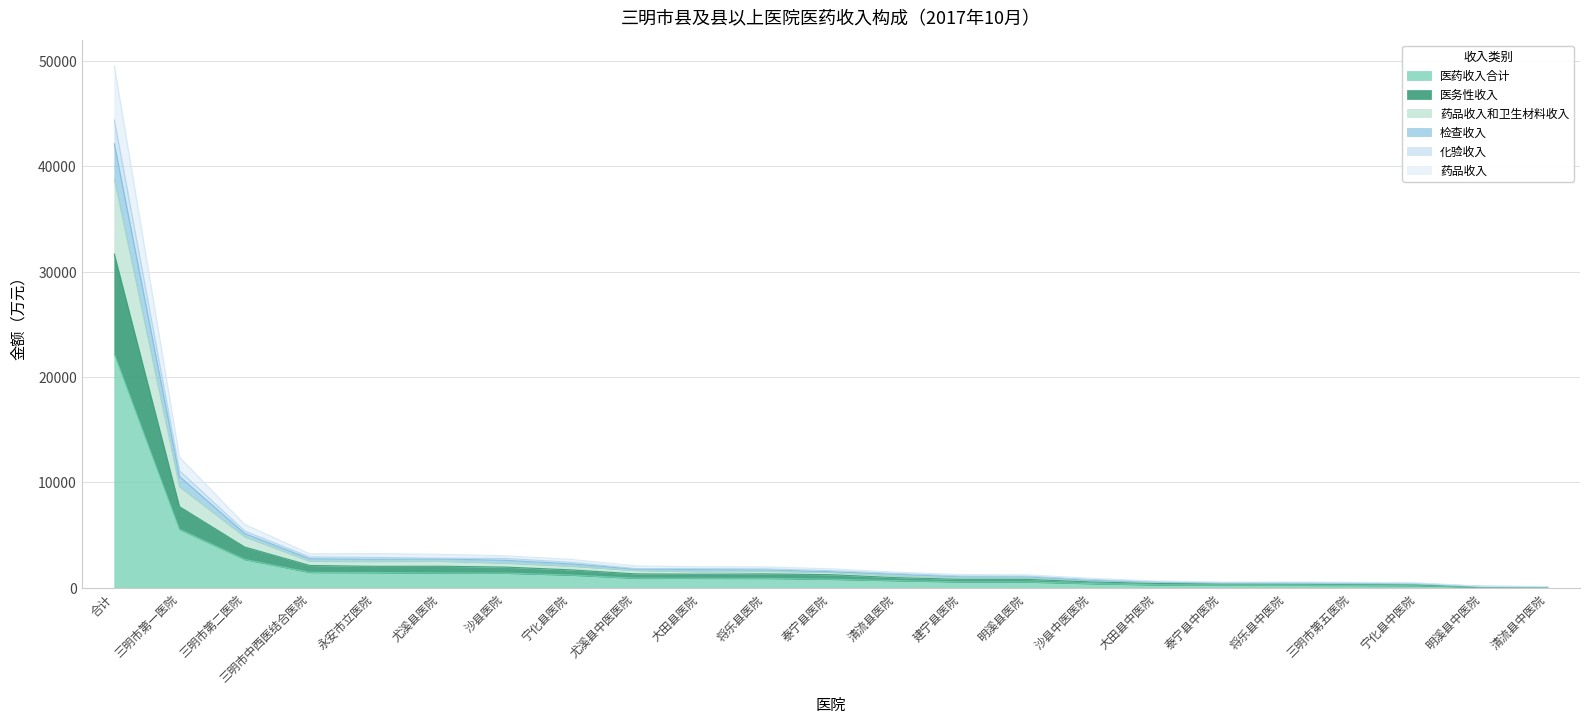

What is the smallest value displayed?

54.5